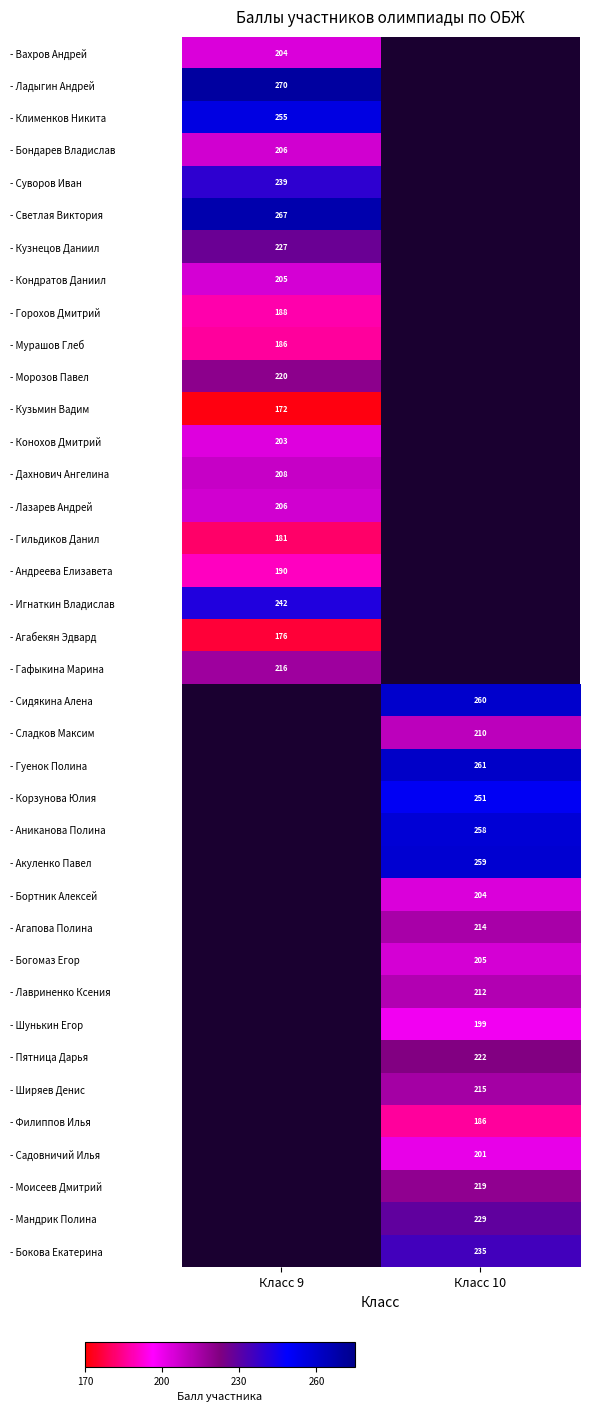

The value of - Бортник Алексей at Класс 10 is 204. True or false?

True